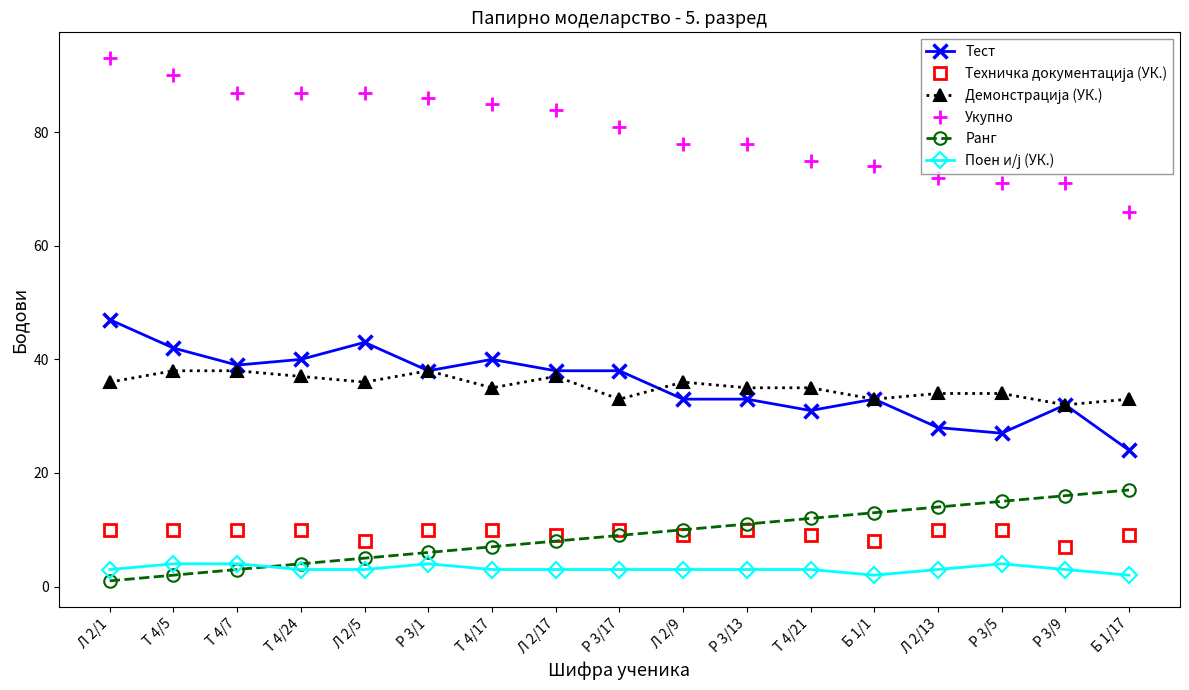

What is the label of the 4th point from the left?

Т 4/24